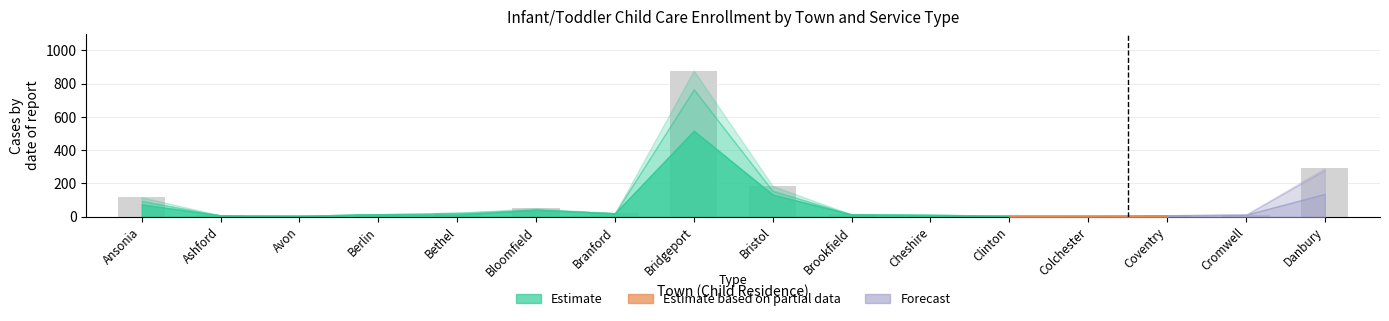

What is the difference between the maximum and minimum values?

873